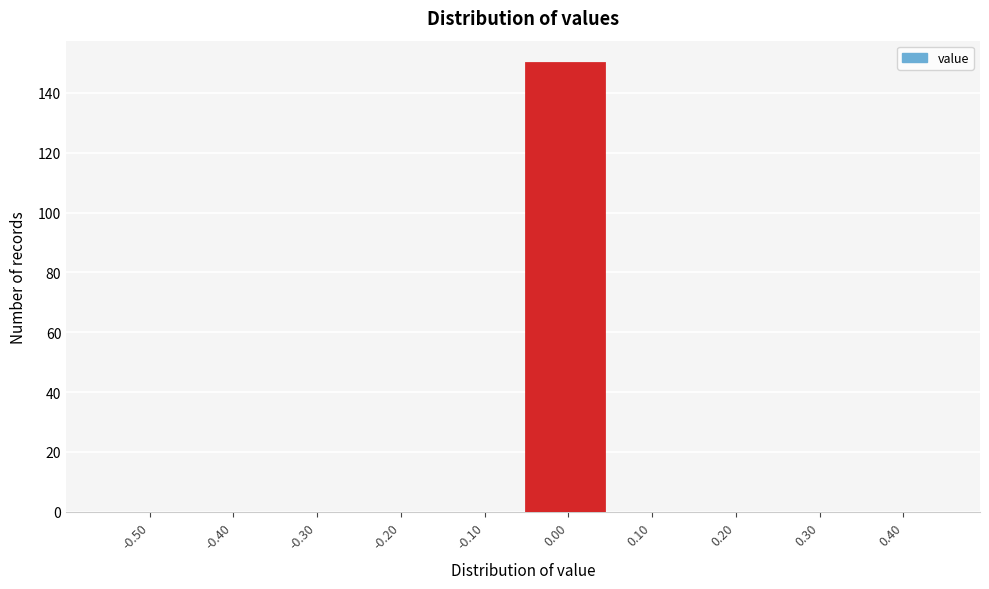

Reading left to right, list all the values displayed in this chart.

-0.50=0	-0.40=0	-0.30=0	-0.20=0	-0.10=0	0.00=150	0.10=0	0.20=0	0.30=0	0.40=0